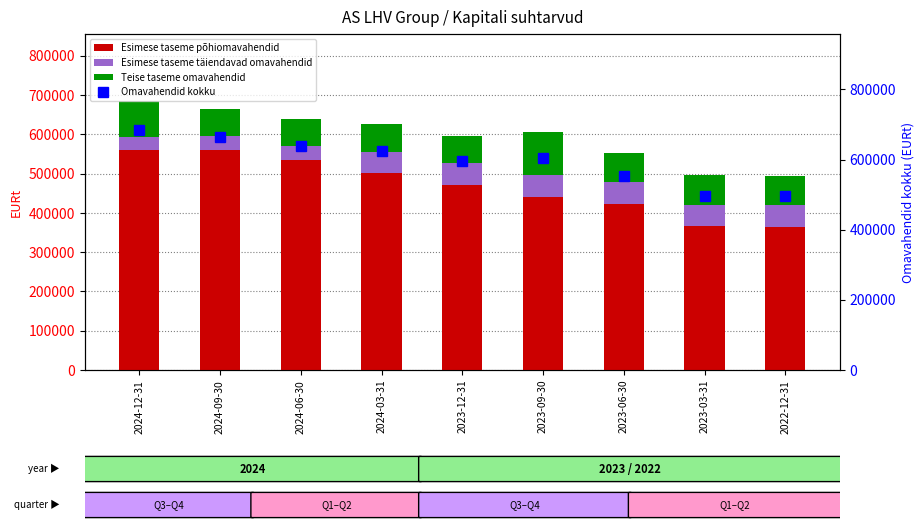

What is the sum of all Esimese taseme täiendavad omavahendid values?

435621.1